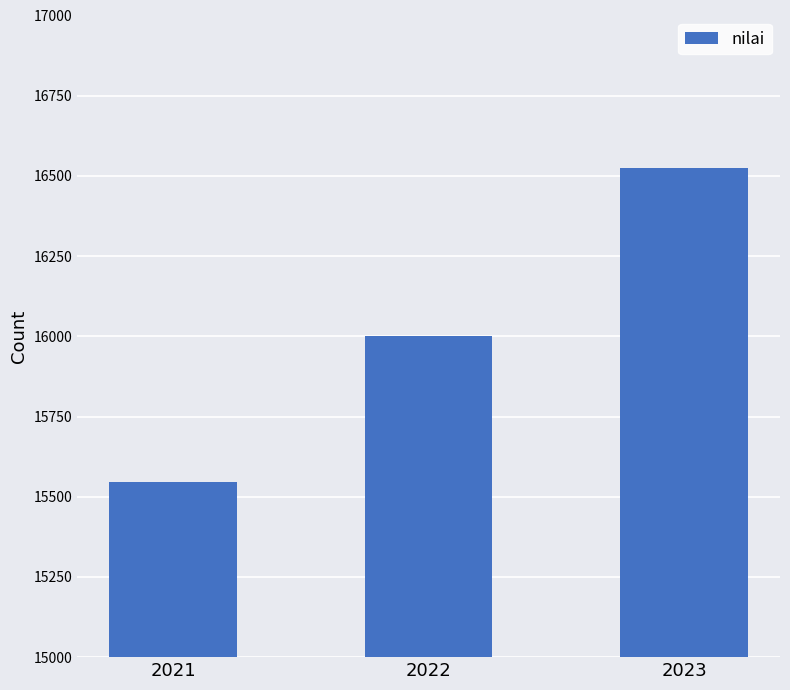

Where is the data nearest to the value 16034?

2022